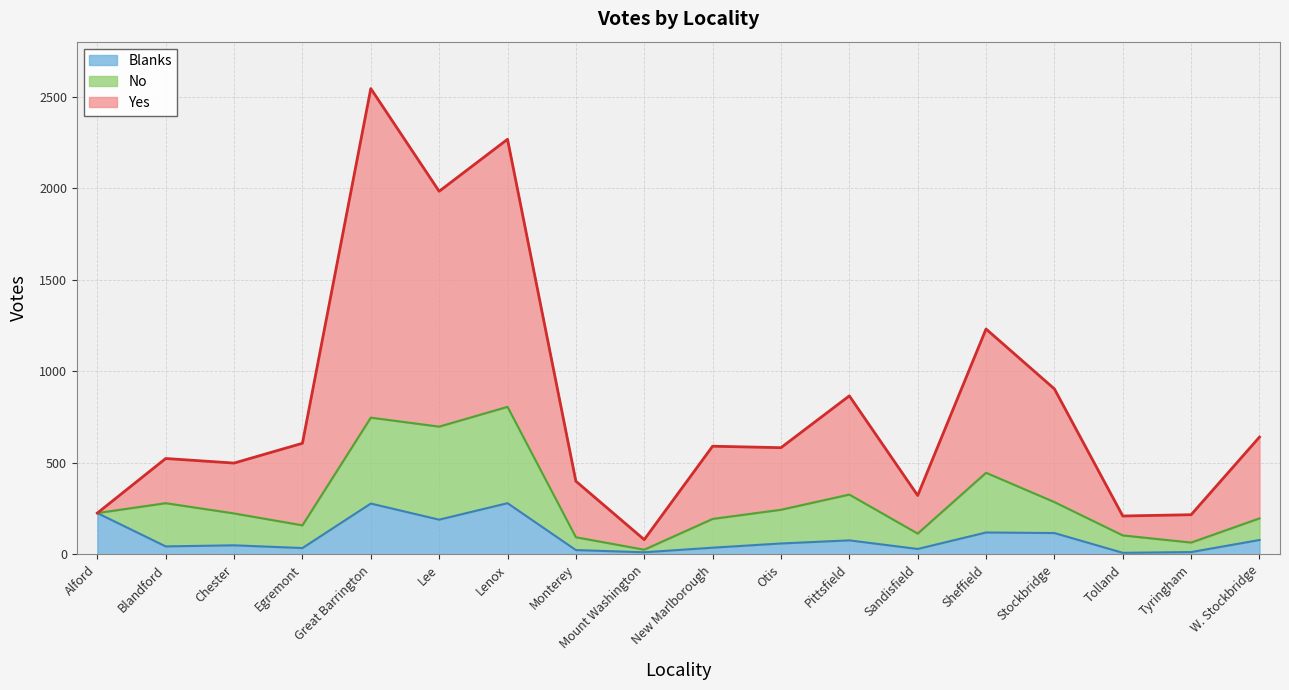

At which category is the sum across all series the highest?

Great Barrington